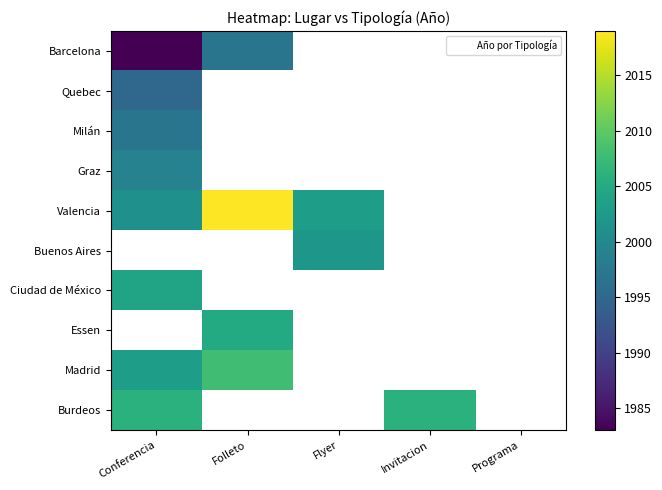

Which series has the widest spread of values?

Valencia